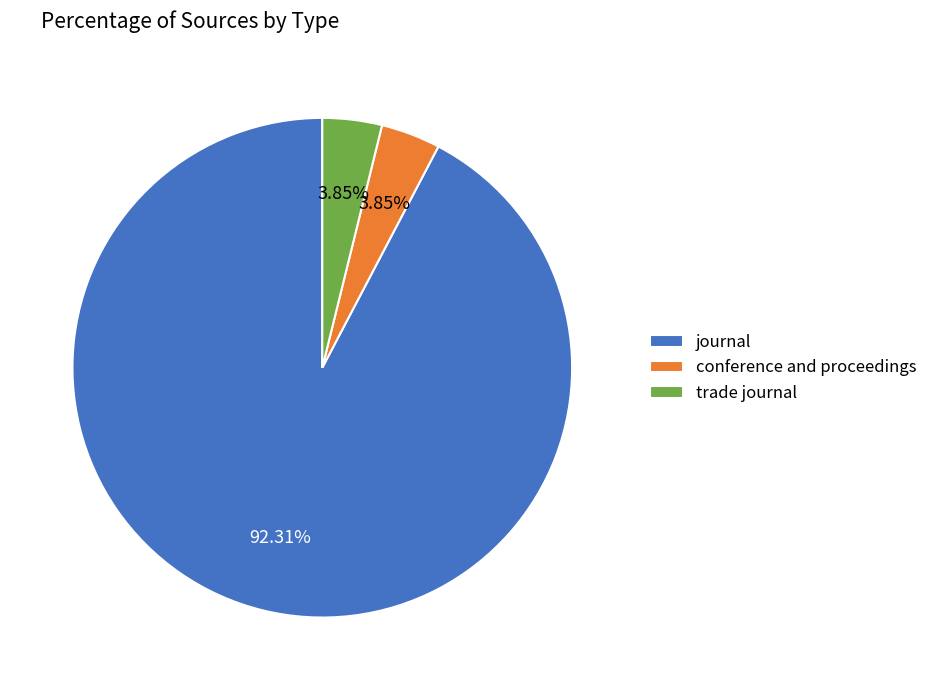

What is the majority slice?

journal